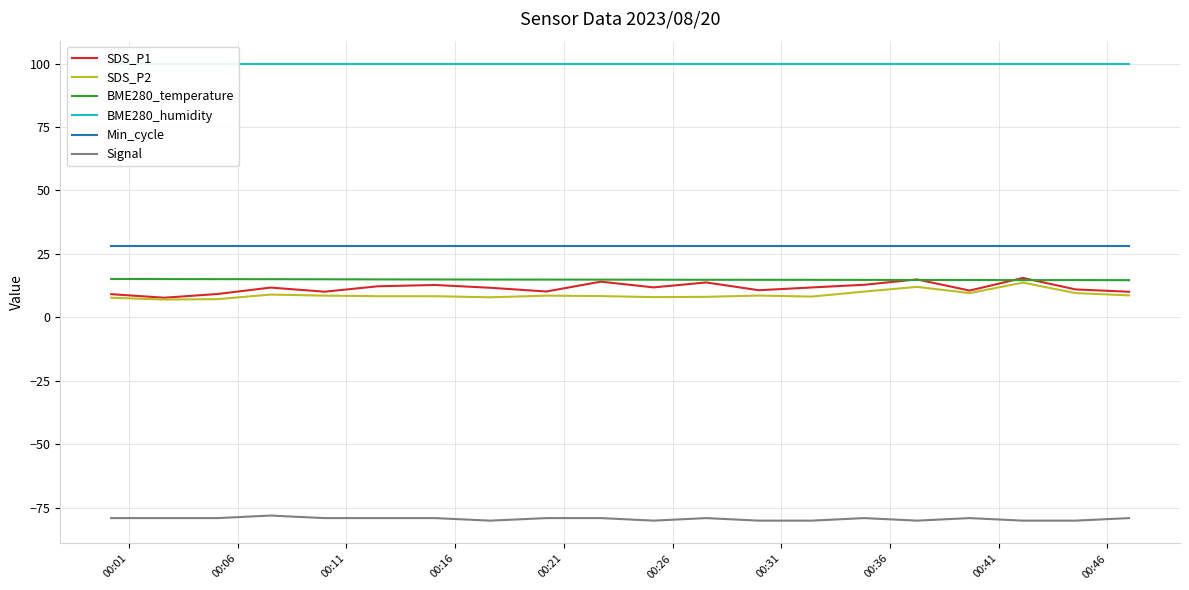

What is the maximum value for SDS_P1?

15.6